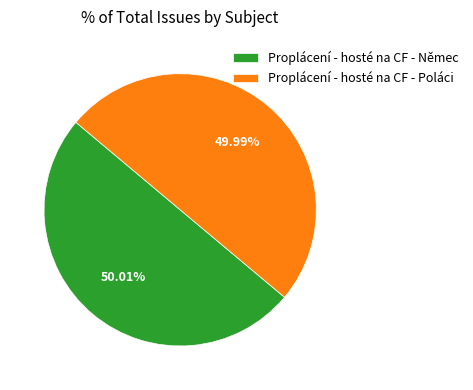

True or false: Proplácení - hosté na CF - Poláci accounts for 38% of the total.

False